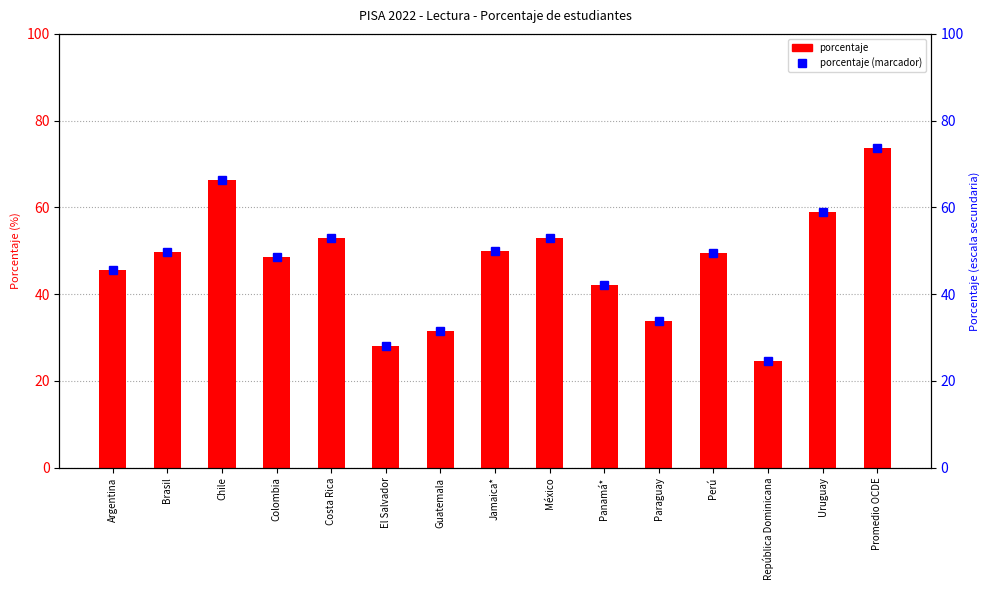

At how many categories does at least one series exceed 25?

14